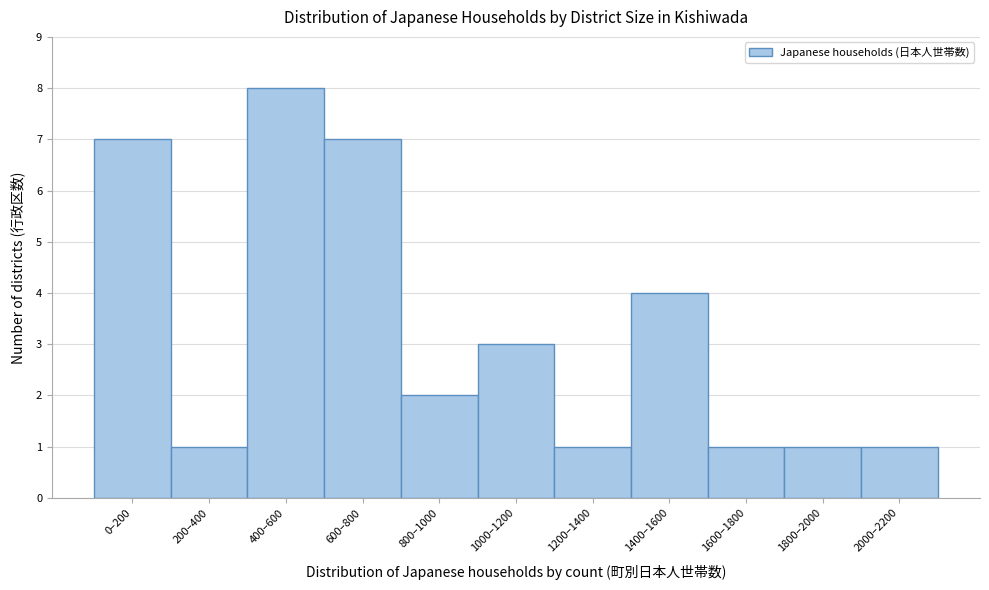

Reading left to right, extract all data points from this chart.

7	1	8	7	2	3	1	4	1	1	1